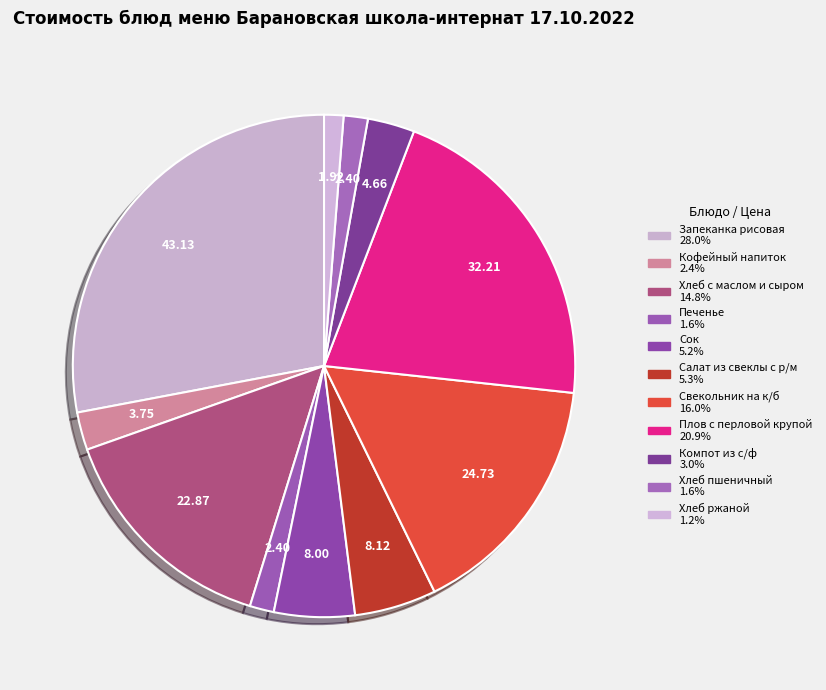

To the nearest percent, what portion does Свекольник на к/б represent?

16%